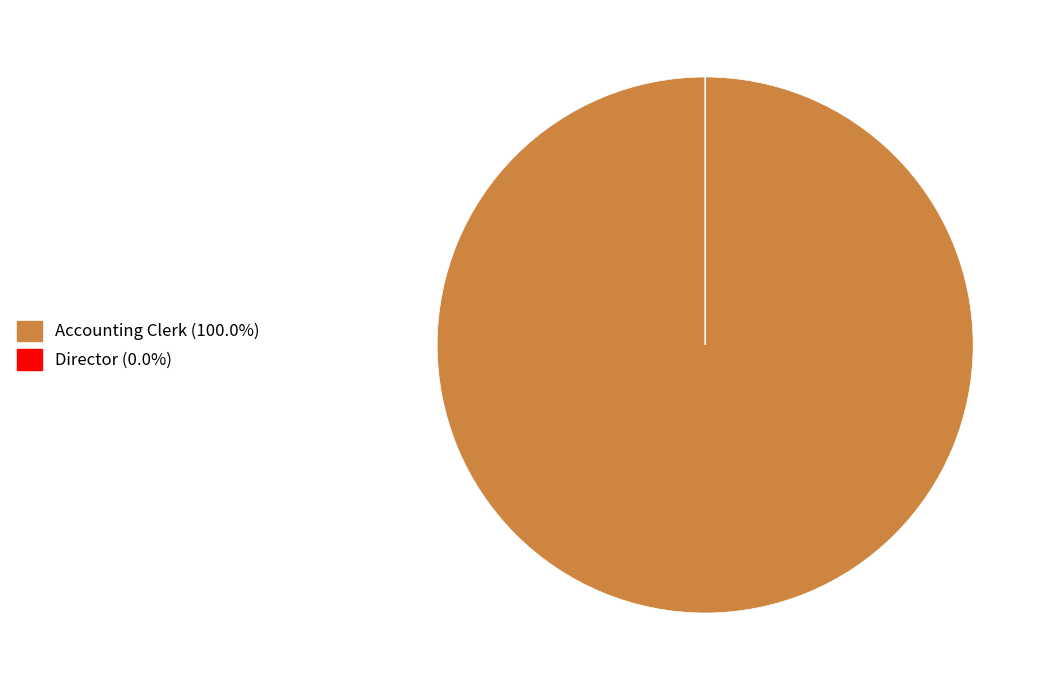

Is there a majority slice in this chart?

Yes